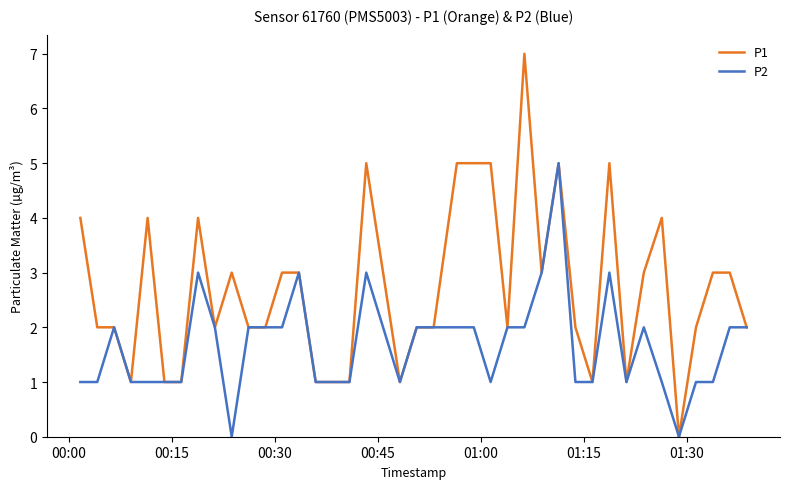

List the series in order of their overall mean, highest first.

P1, P2